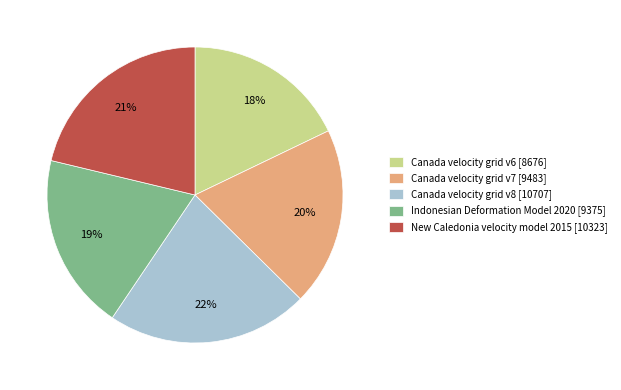

Is there any slice that represents more than half of the pie?

No